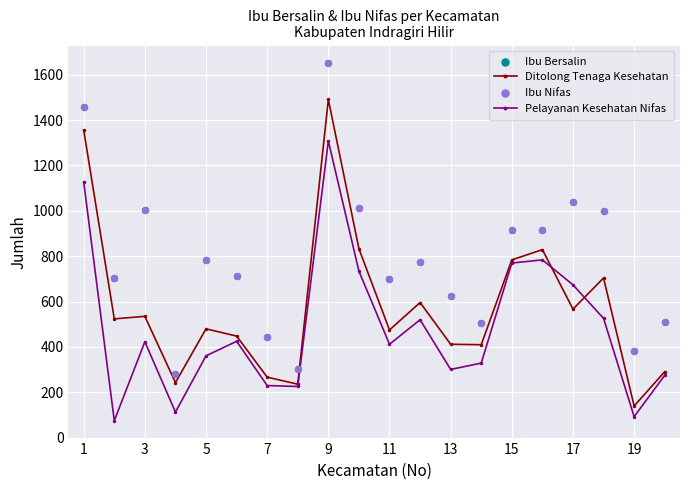

At how many categories does at least one series exceed 333?

18